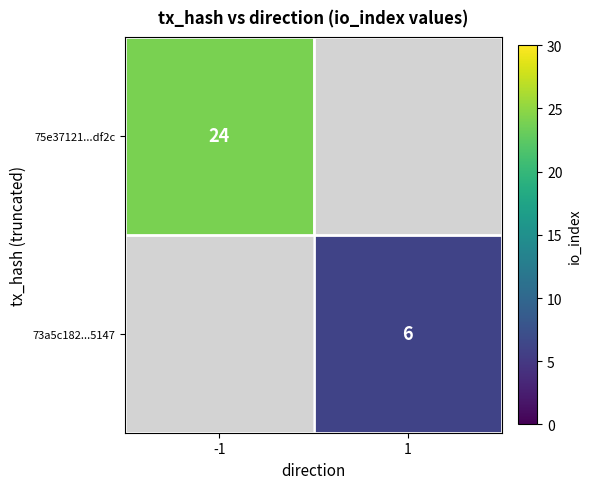

Between 1 and -1, which is larger?

-1